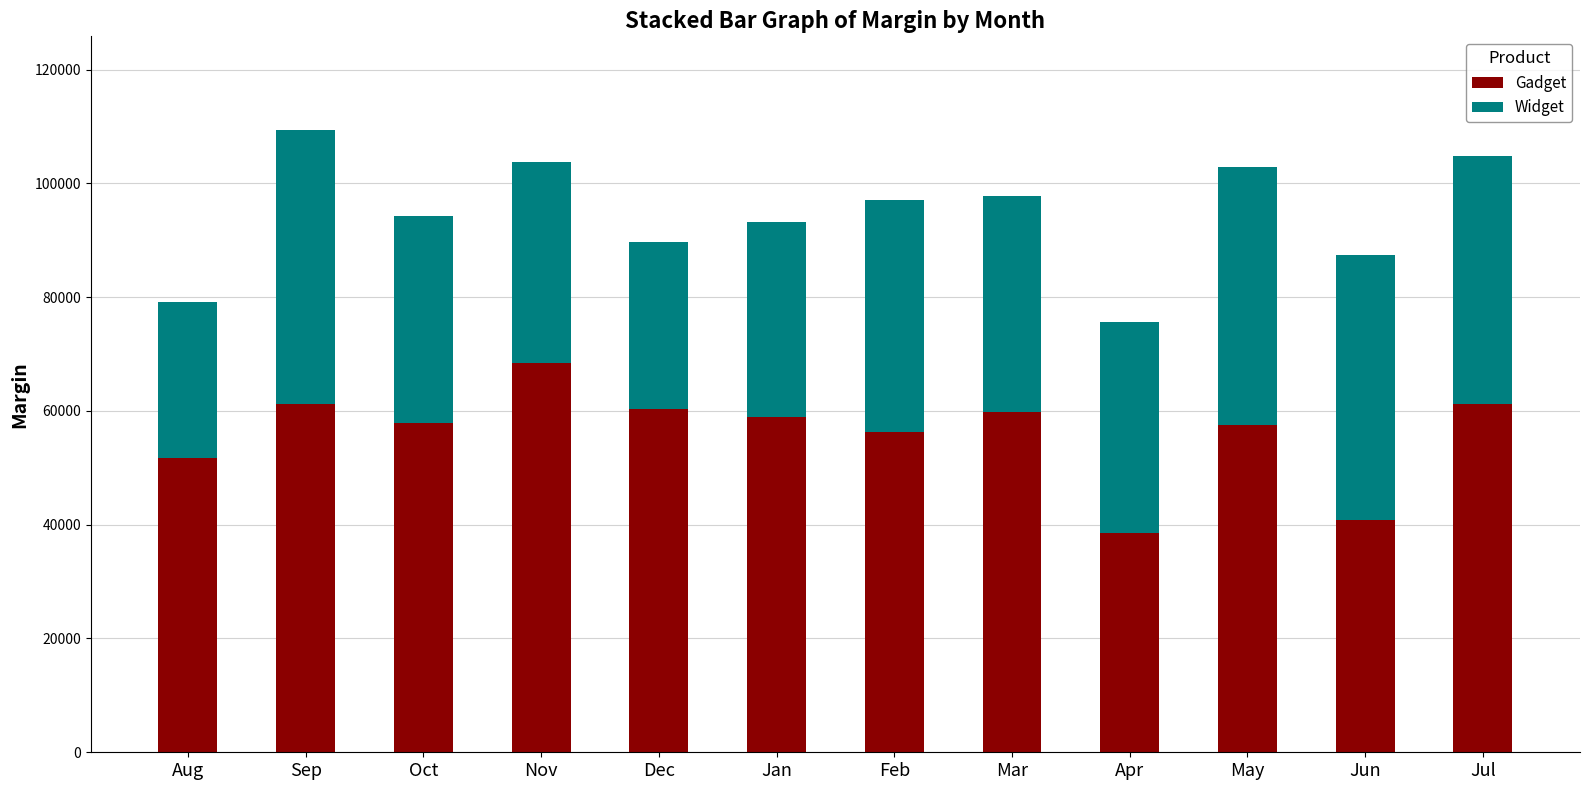

Count the number of categories in the chart.

12